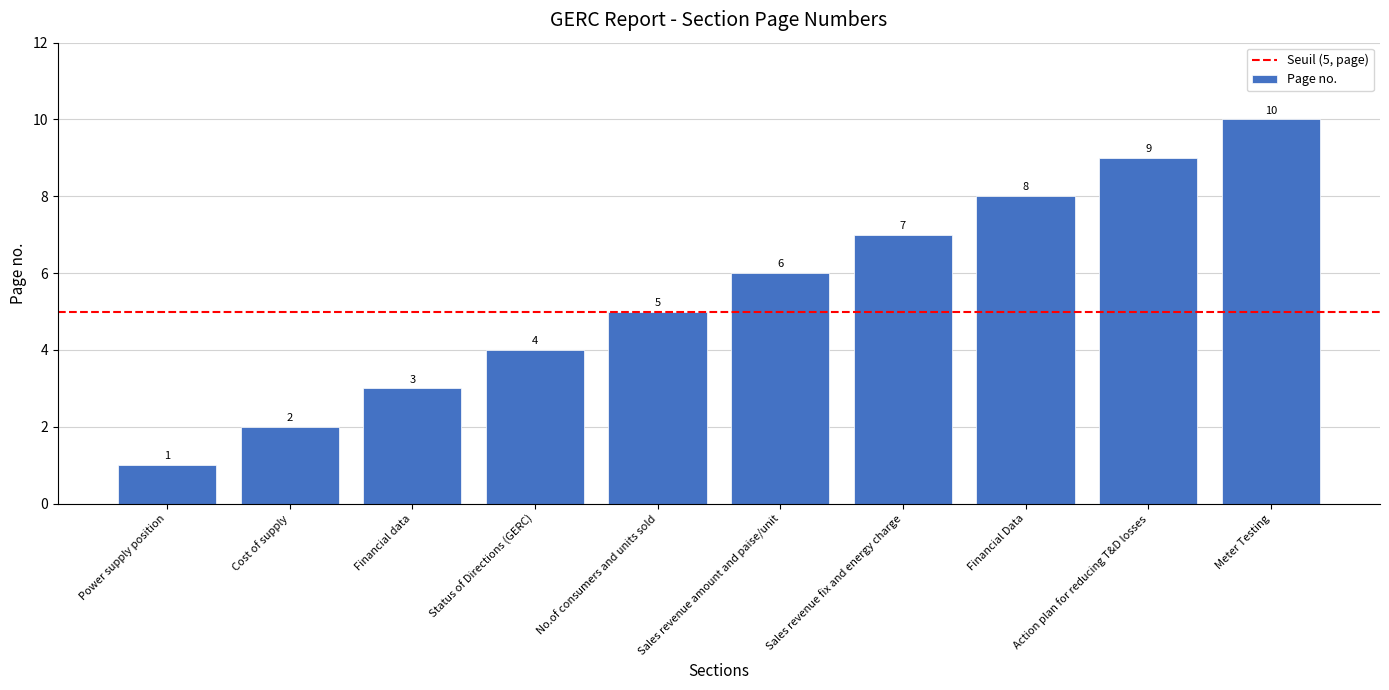

Rank the categories by value from lowest to highest.

Power supply position, Cost of supply, Financial data, Status of Directions (GERC), No.of consumers and units sold, Sales revenue amount and paise/unit, Sales revenue fix and energy charge, Financial Data, Action plan for reducing T&D losses, Meter Testing